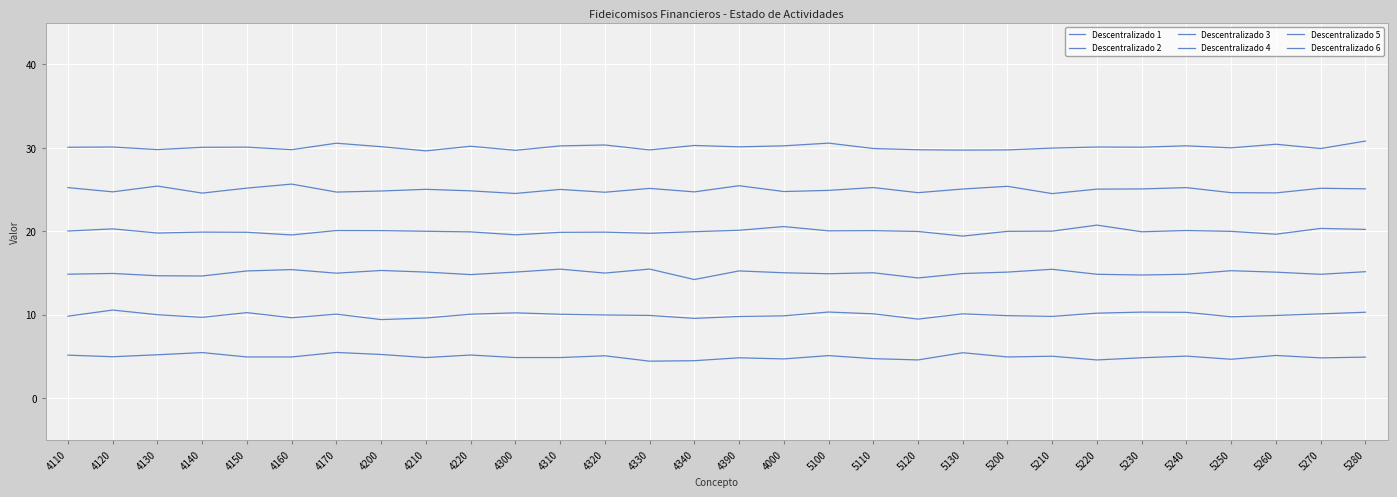

Which has a higher value, 5250 or 4130?

4130